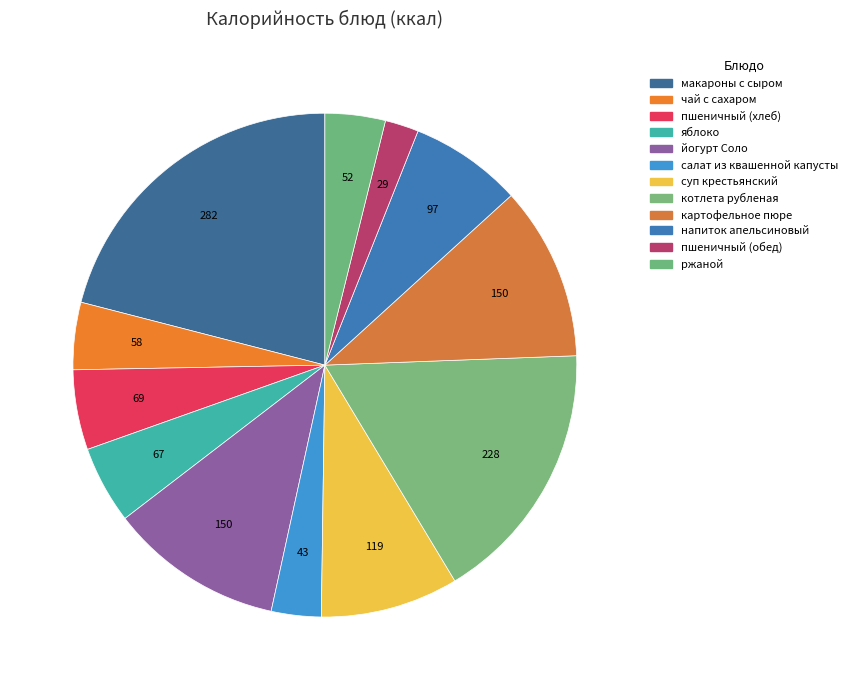

Between макароны с сыром and суп крестьянский, which is larger?

макароны с сыром